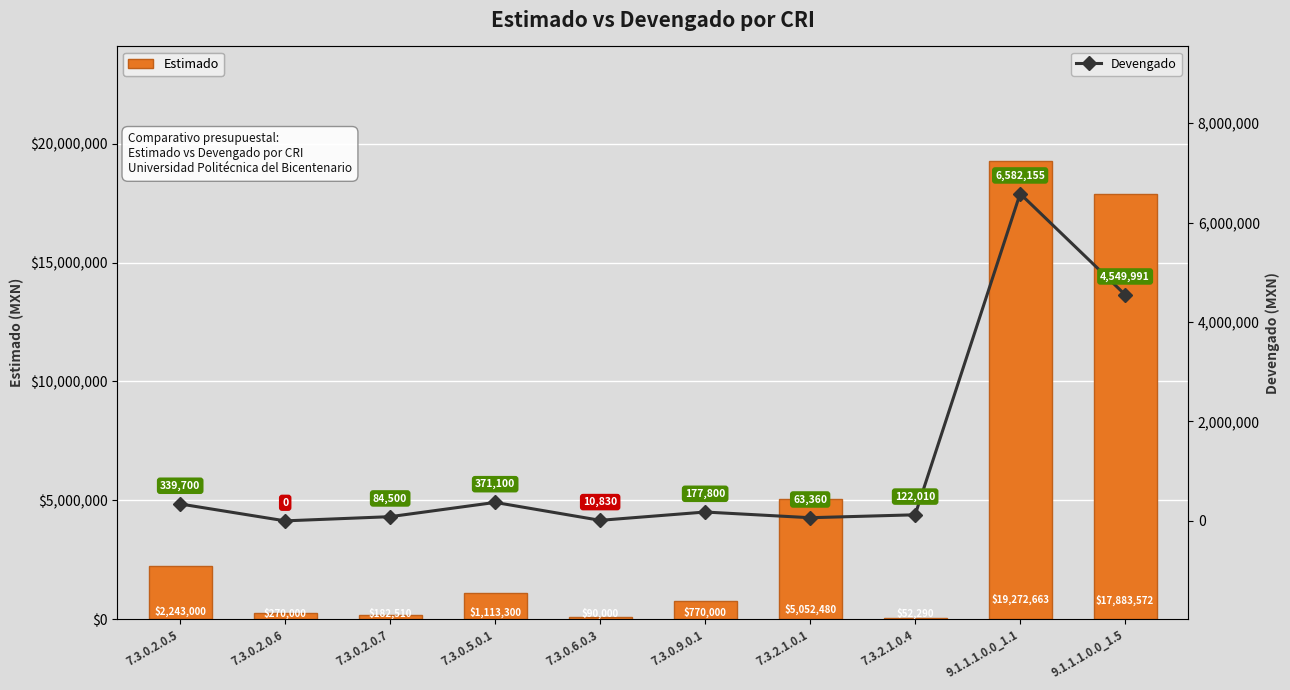

Does the chart contain stacked bars?

No